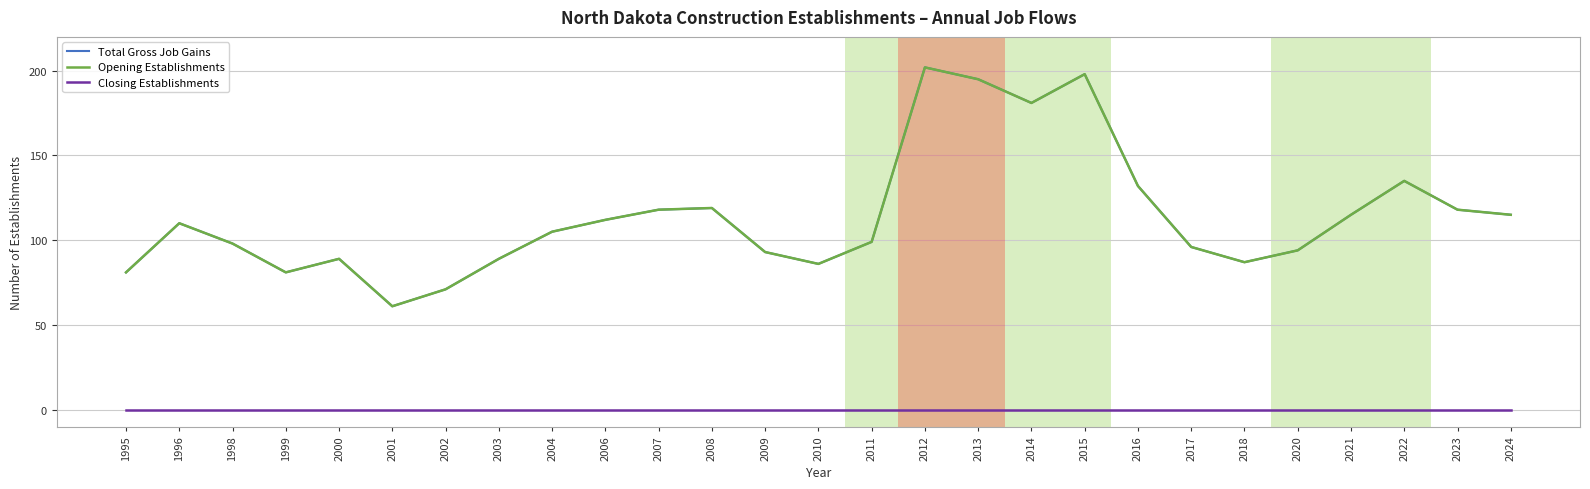

How many lines are shown in the chart?

3